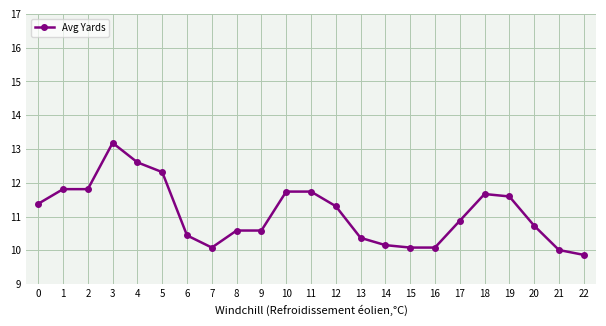

What is the approximate value at 11?

11.7